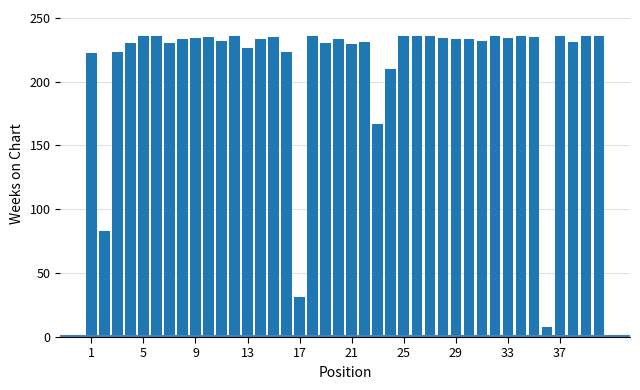

What is the value of the 21st bar from the left?

229